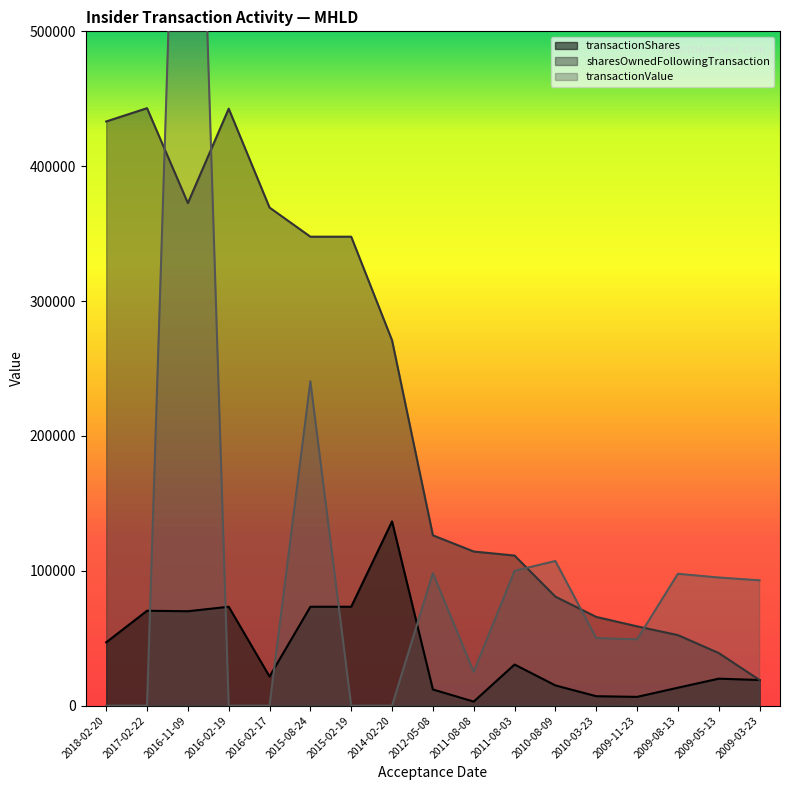

Where is transactionShares nearest to the value 69802?

2016-11-09